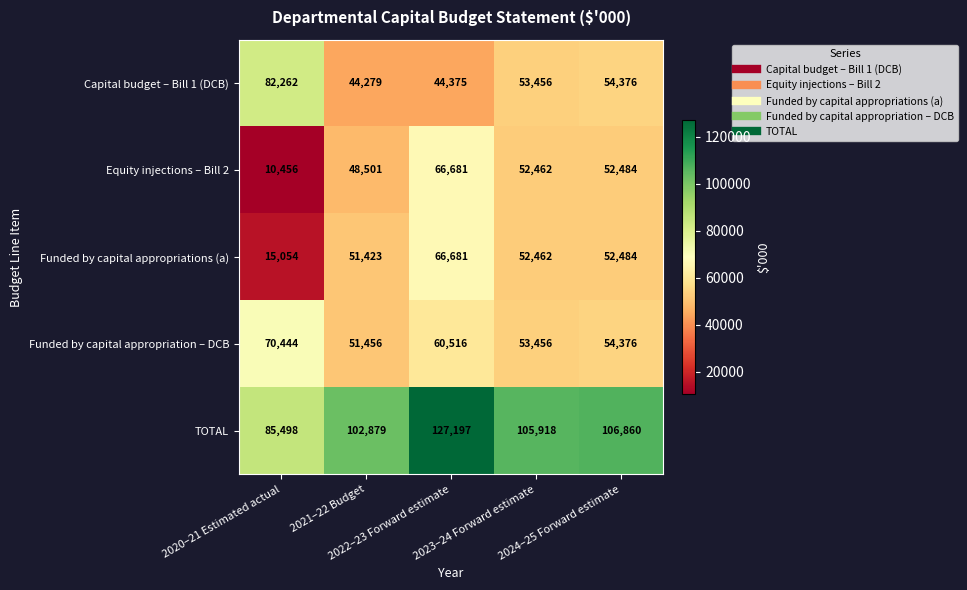

What is the maximum value for Capital budget – Bill 1 (DCB)?

82262